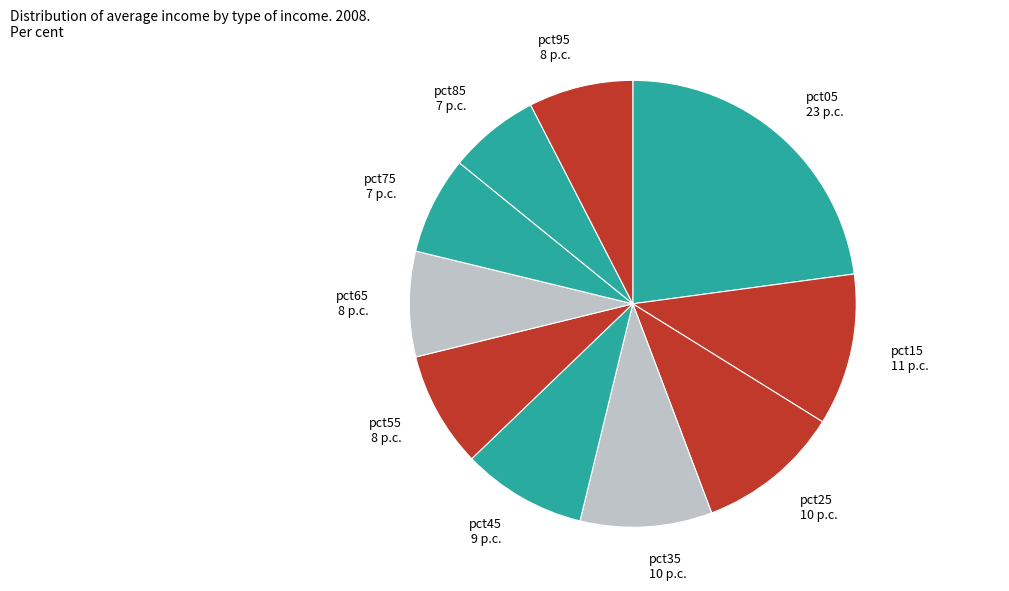

Is it true that pct75 7 p.c. is 7% of the pie?

True